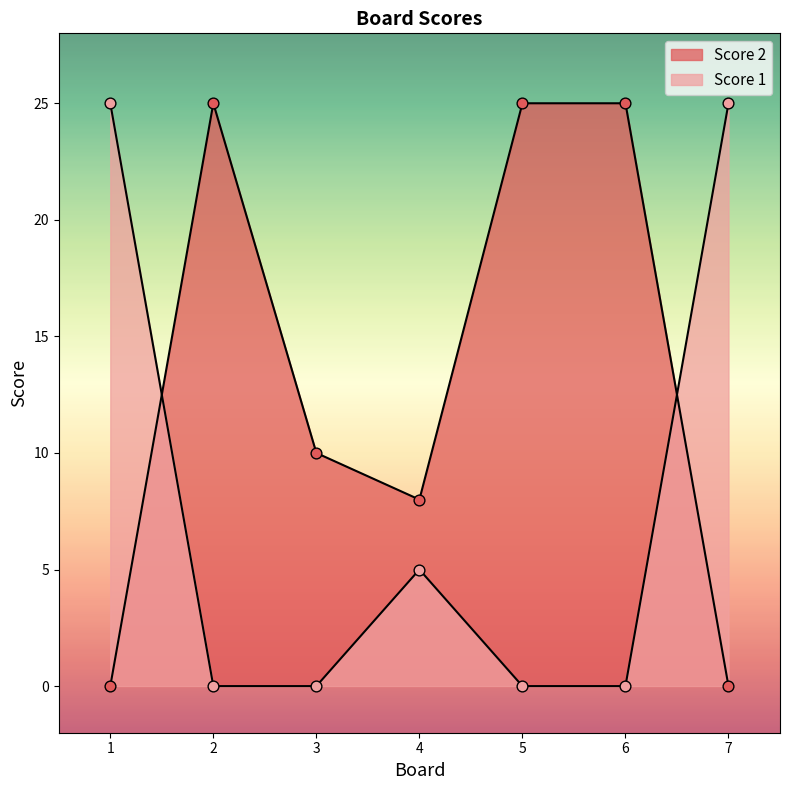

Which series reaches the maximum Y coordinate?

Score 2